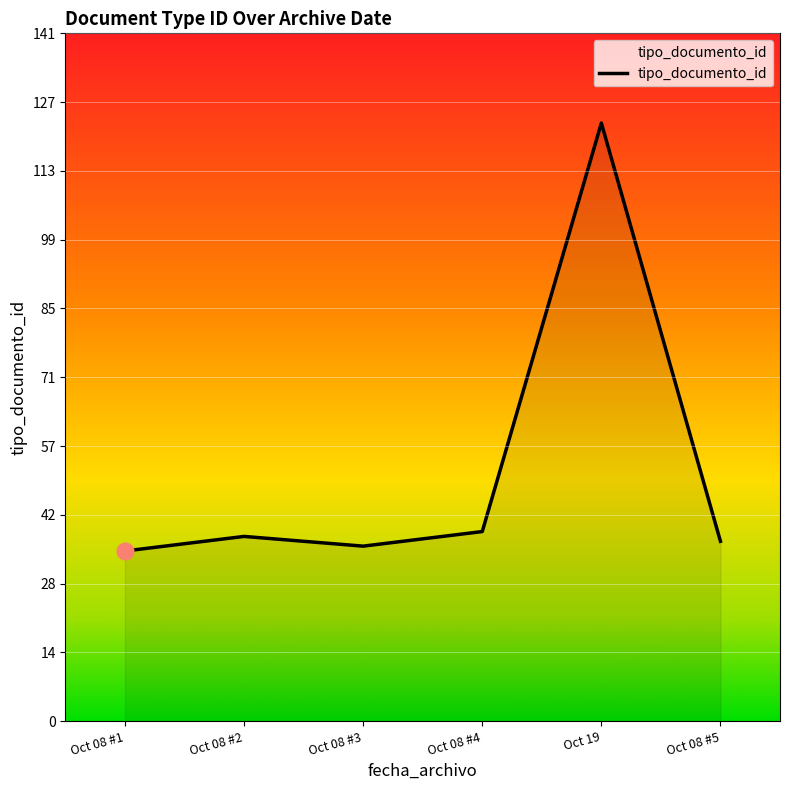

What is the sum of the values at Oct 08 #4 and Oct 08 #3?

75